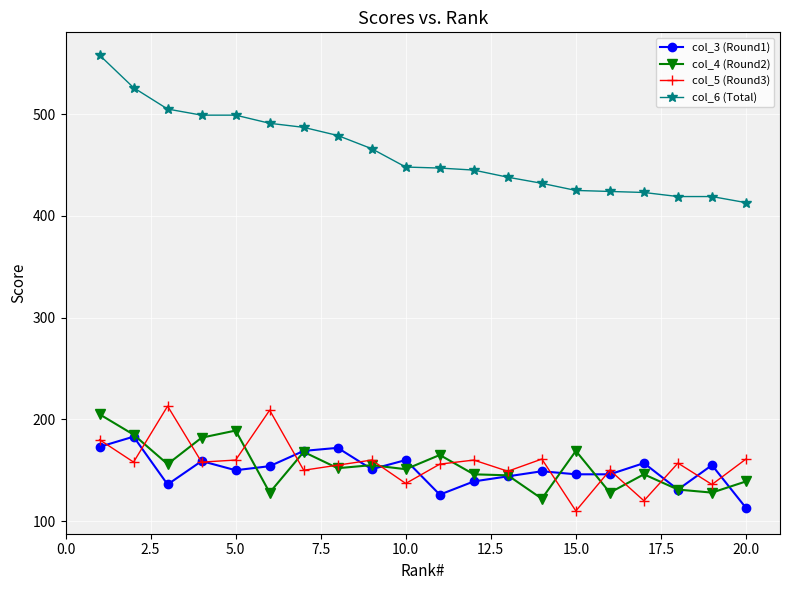

What is the average value of the col_6 (Total) series?

462